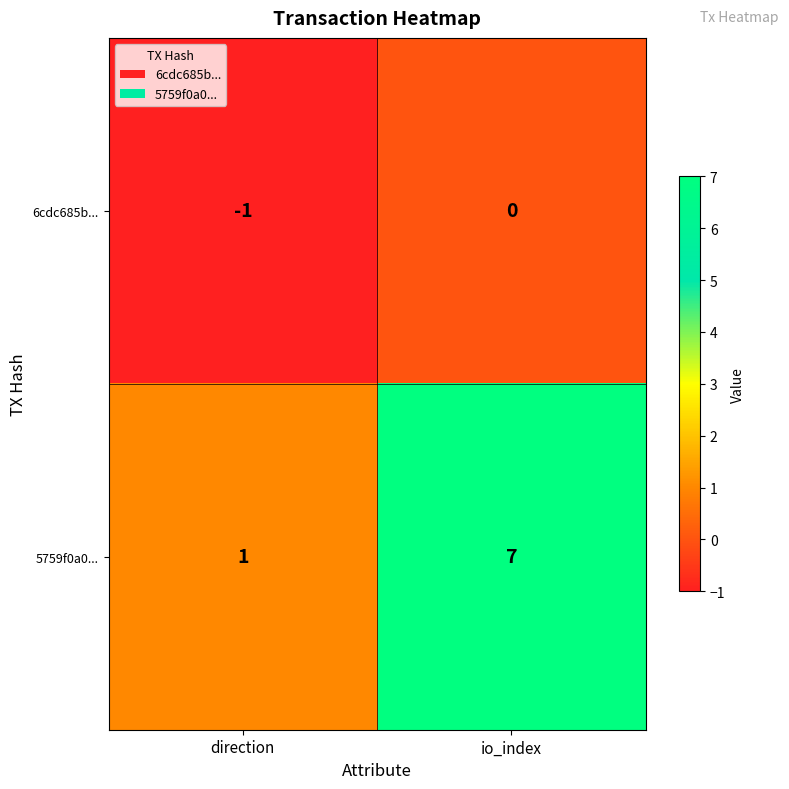

What is the smallest value displayed?

-1